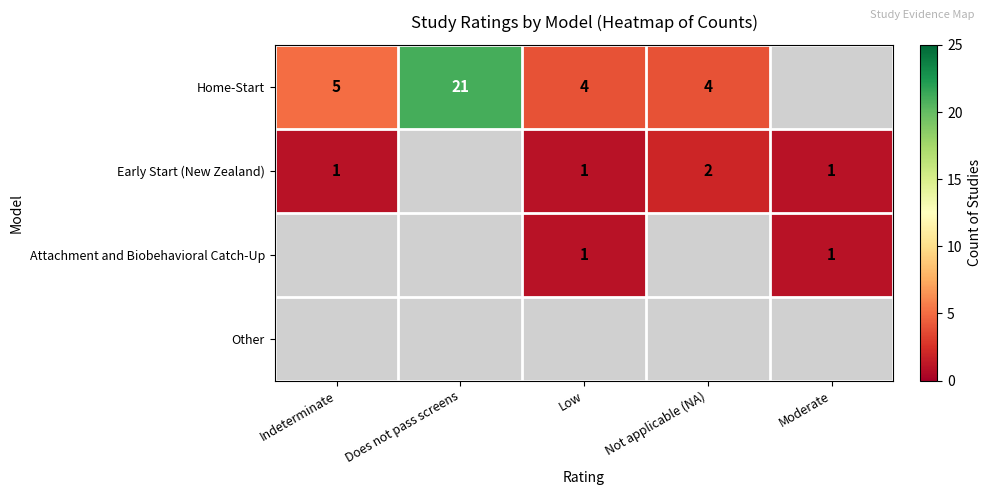

The value of Home-Start at Indeterminate is 8. True or false?

False